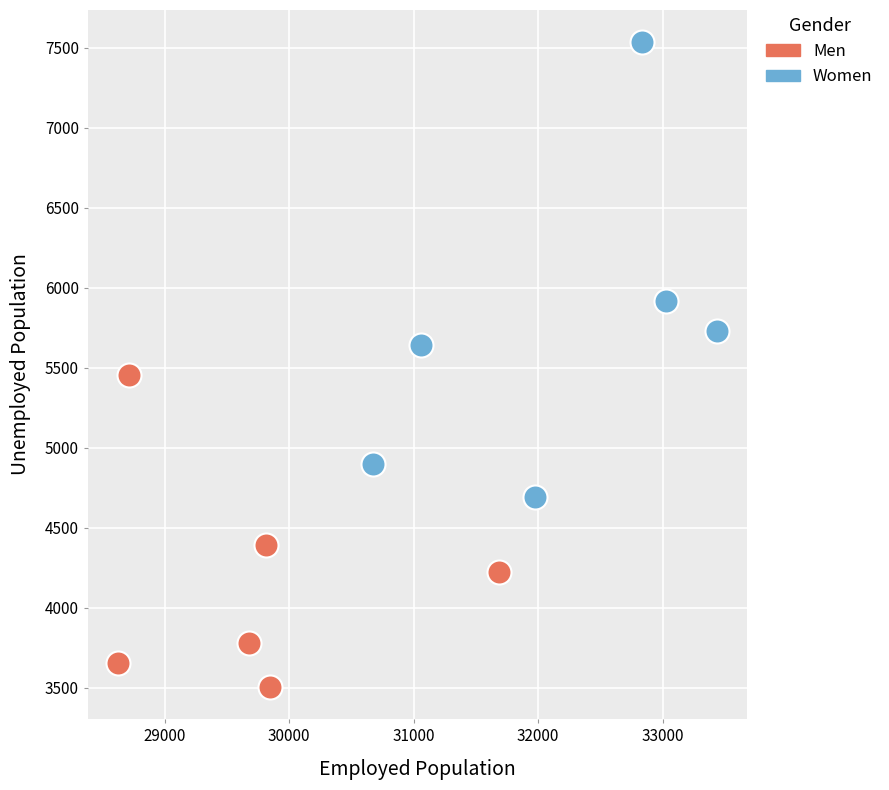

Which series has the widest spread of Y values?

Women